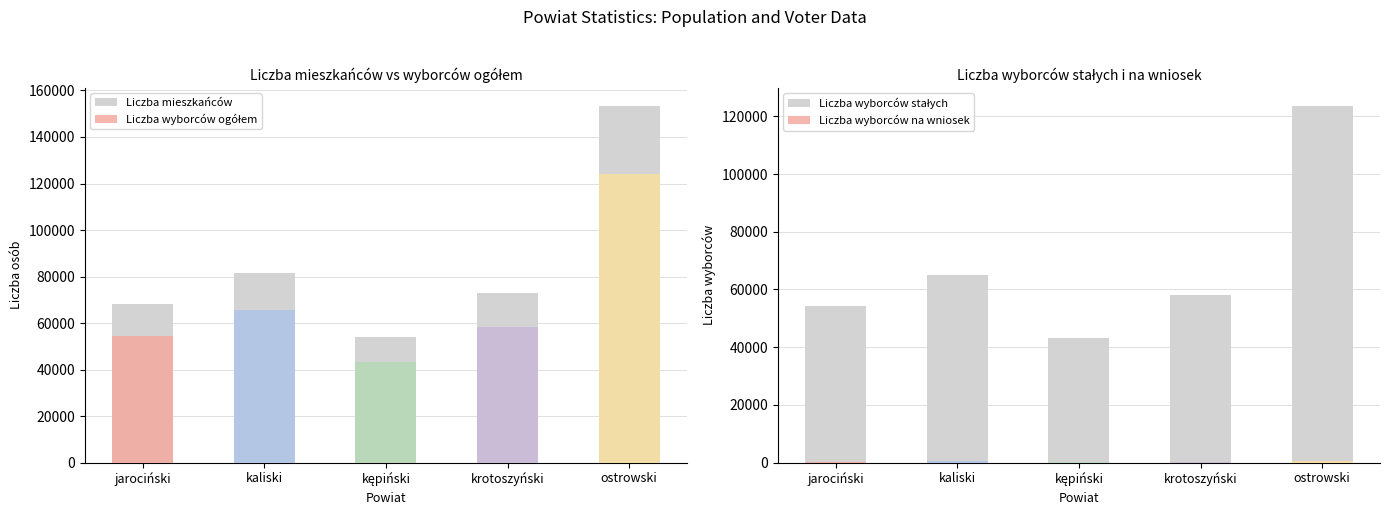

Which category has the lowest value in the Liczba wyborców ogółem series?

kępiński